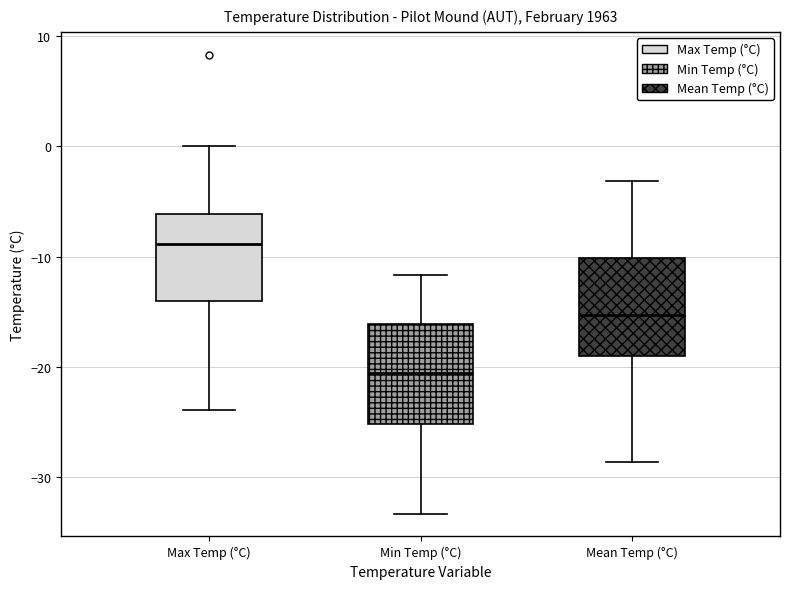

Where does the median line of the box for Max Temp (°C) sit on the y-axis? The values are not printed on the chart, so give them approximately, as read against the axis.

-9